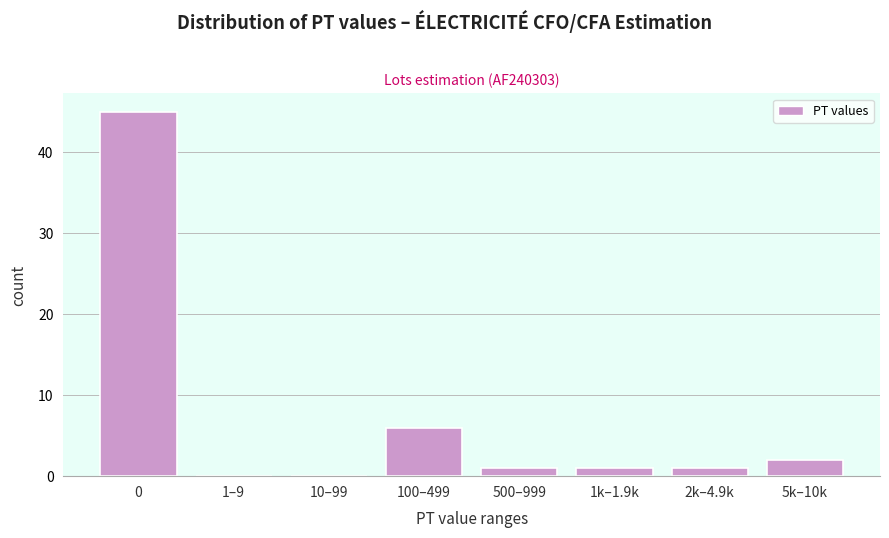

Reading right to left, transcribe all the data shown in this chart.

5k–10k=2	2k–4.9k=1	1k–1.9k=1	500–999=1	100–499=6	10–99=0	1–9=0	0=45